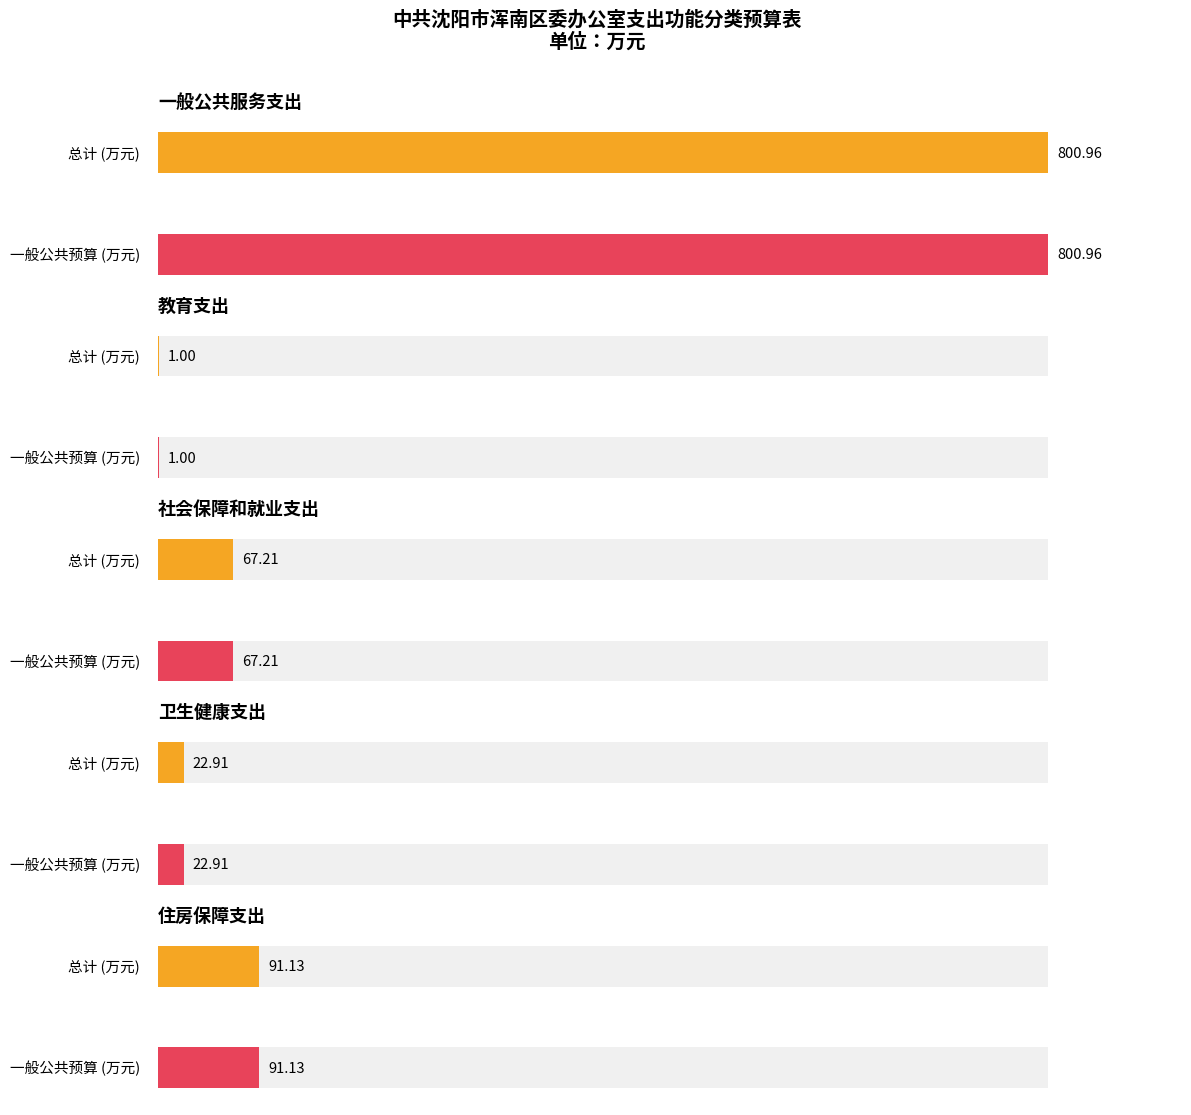

Is it true that 总计 equals 22.9 at 卫生健康支出?

True